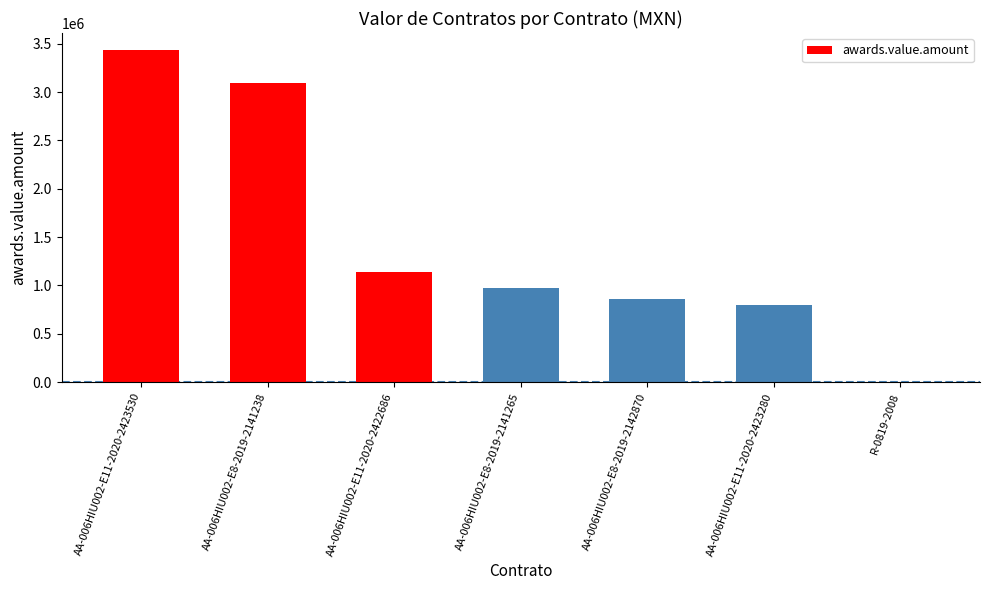

Are the bars horizontal?

No